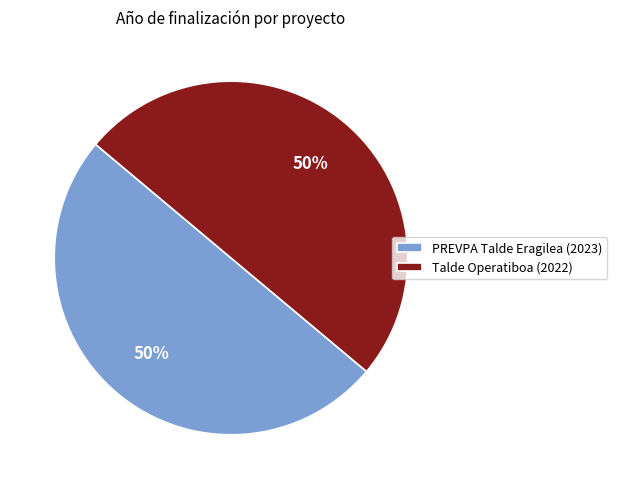

To the nearest percent, what portion does Talde Operatiboa represent?

50%